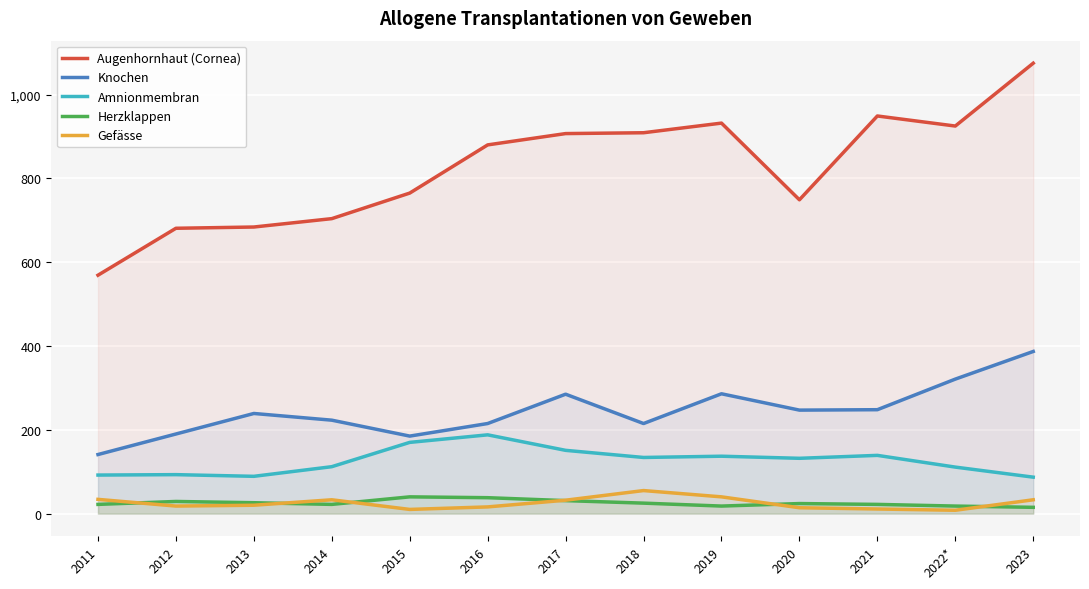

True or false: Knochen and Augenhornhaut (Cornea) intersect in this chart.

False